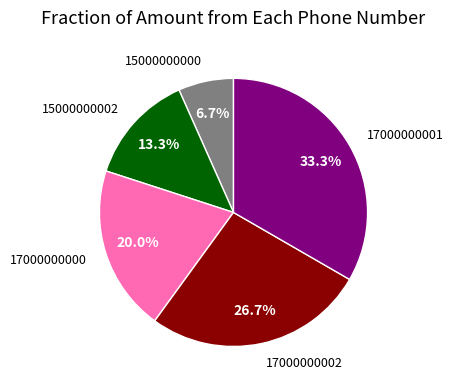

How many slices are in this pie chart?

5